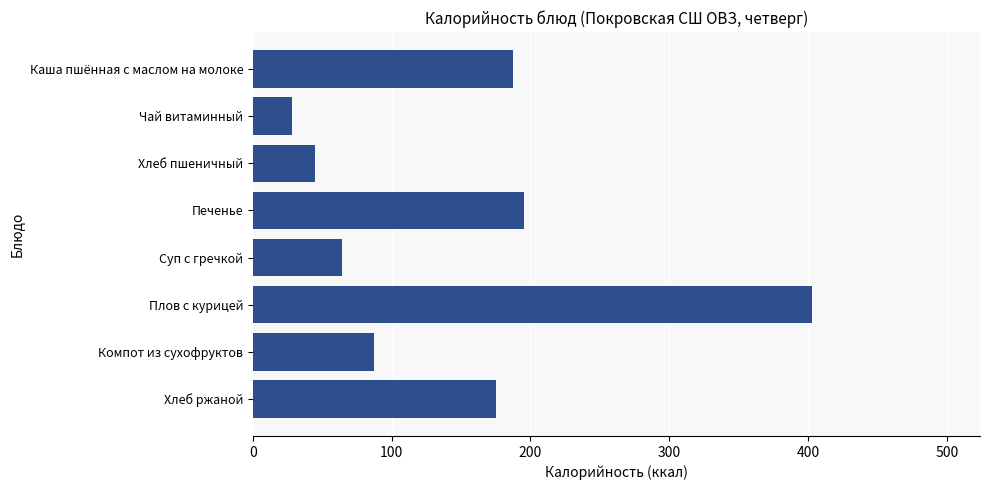

Which label corresponds to the smallest value in the chart?

Чай витаминный